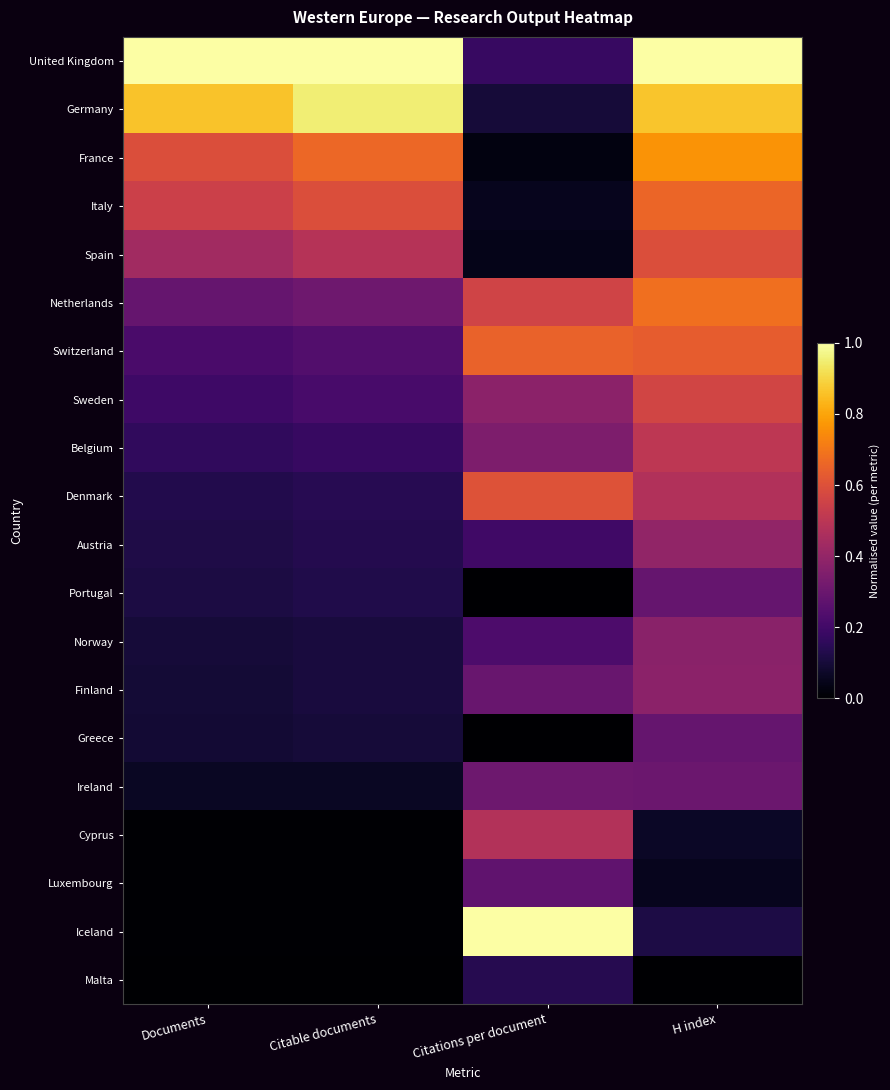

What is the total value across all series at Citations per document?

5.9